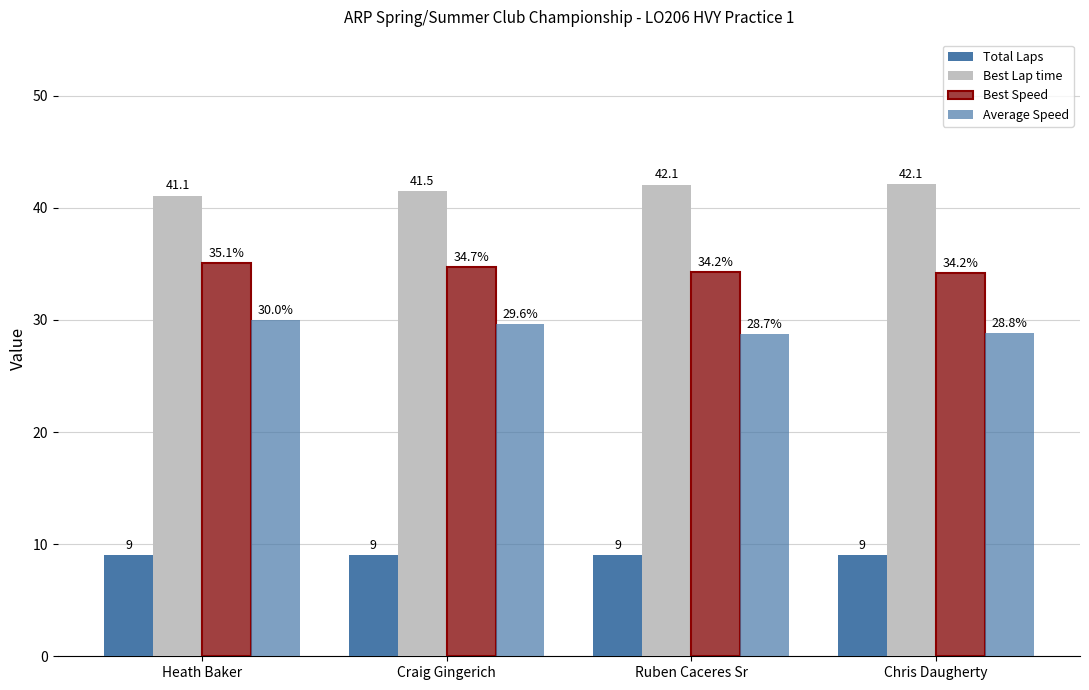

What is the average value of the Total Laps series?

9.0